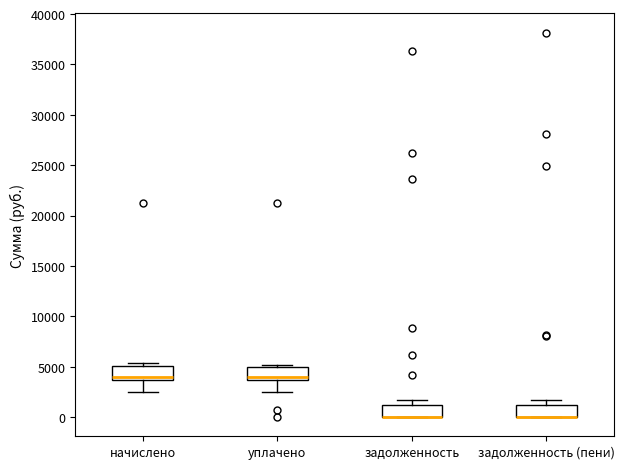

Reading left to right, transcribe this box plot: for each box, give where its median line is, the range the box spans, and where its two whiskers end, as read against the y-axis. The values are not printed on the chart, so give them approximately, as read against the axis.

начислено: median 4000, box 3500 to 5000, whiskers 2500 to 5500
уплачено: median 4000, box 3500 to 5000, whiskers 2500 to 5000
задолженность: median 0 (drawn on the box's lower edge), box 0 to 1000, whiskers 0 to 1500
задолженность (пени): median 0 (drawn on the box's lower edge), box 0 to 1000, whiskers 0 to 1500